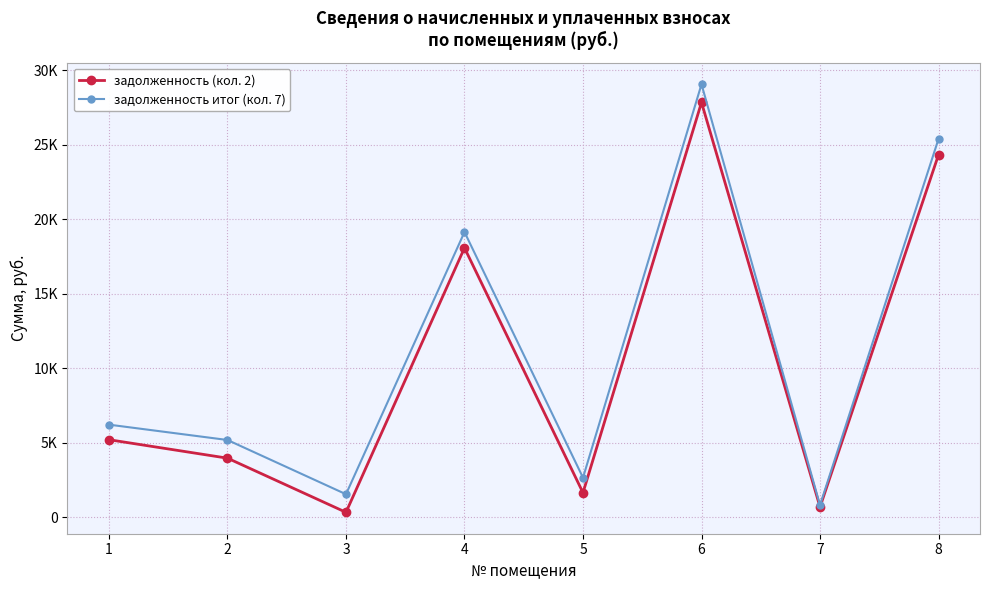

Where is задолженность итог (кол. 7) nearest to the value 14926?

4